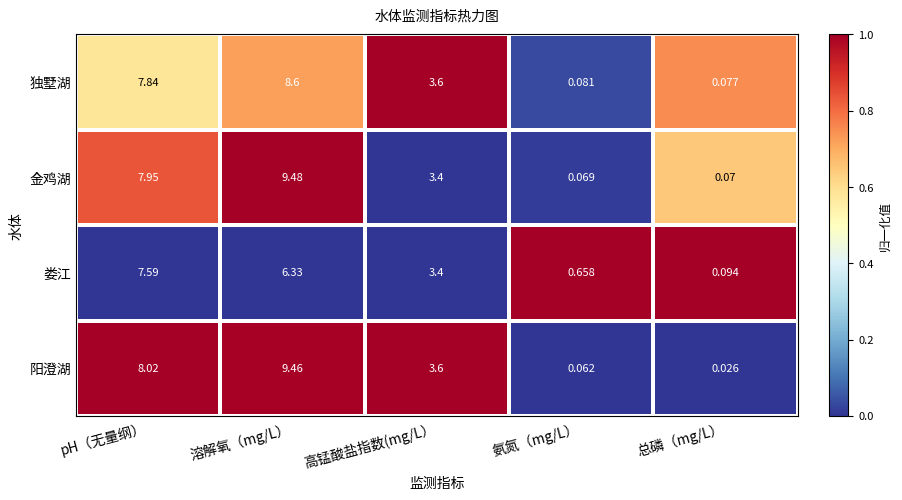

Where is 独墅湖 nearest to the value 4?

高锰酸盐指数(mg/L）